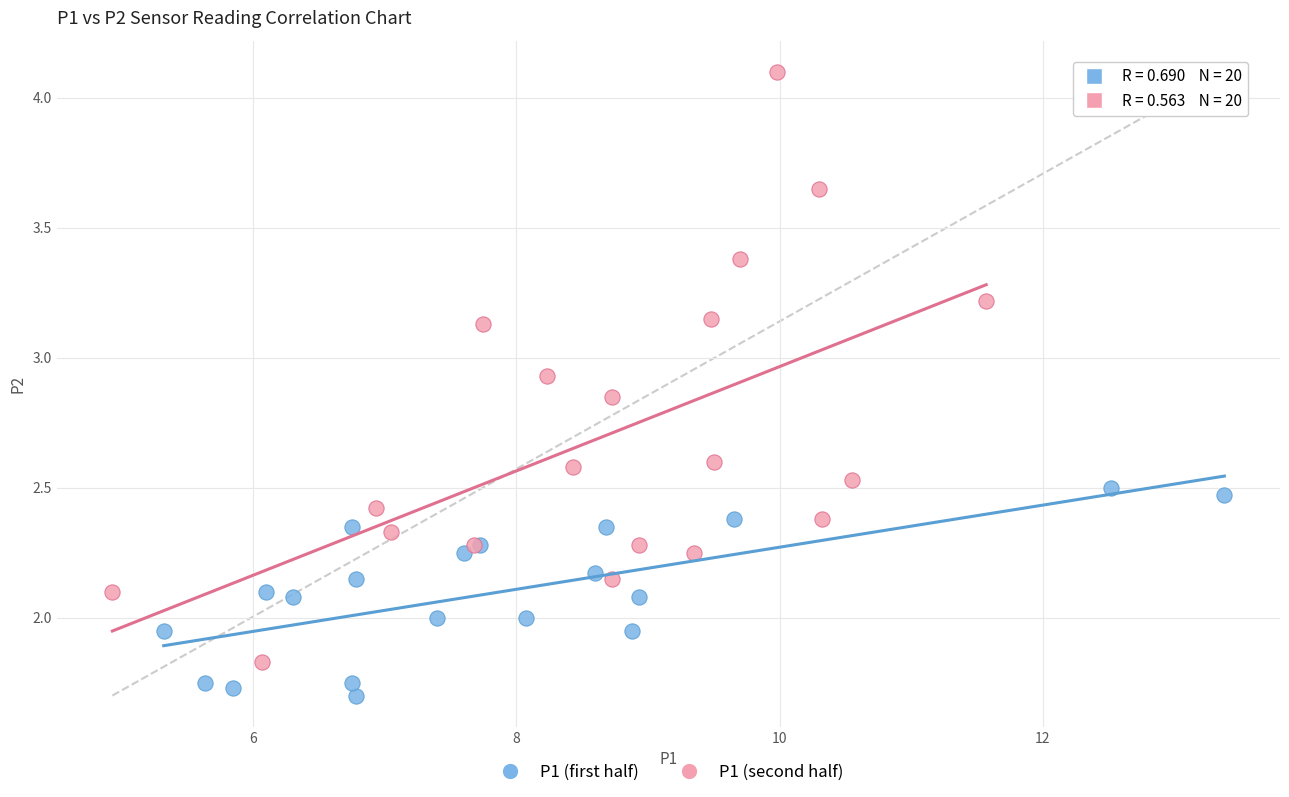

What are all the series names shown in the legend?

P1 (first half), P1 (second half)